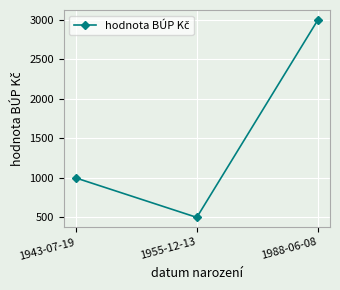

True or false: the data shows 1000 at 1943-07-19.

True